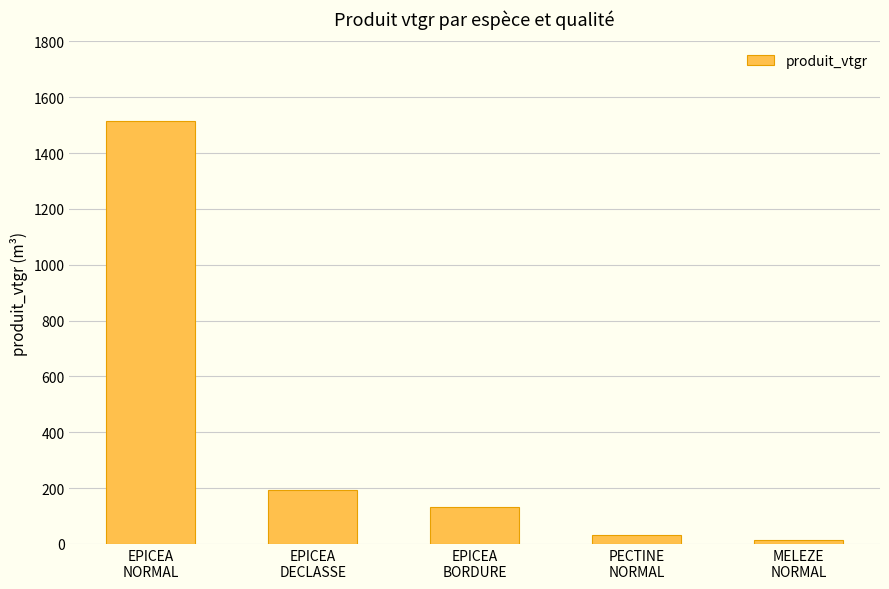

How many data points are less than 132?

2